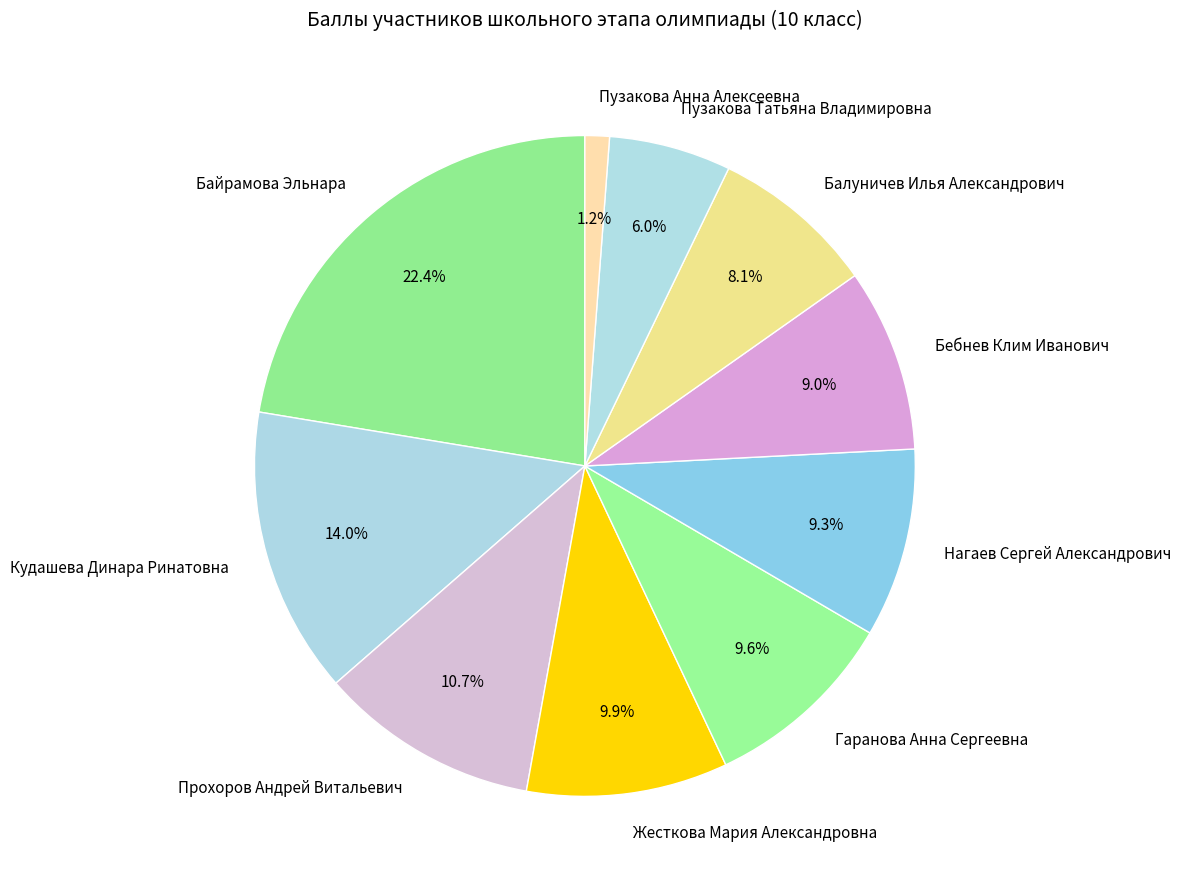

What is the ratio of the value at Пузакова Татьяна Владимировна to the value at Кудашева Динара Ринатовна?

0.4